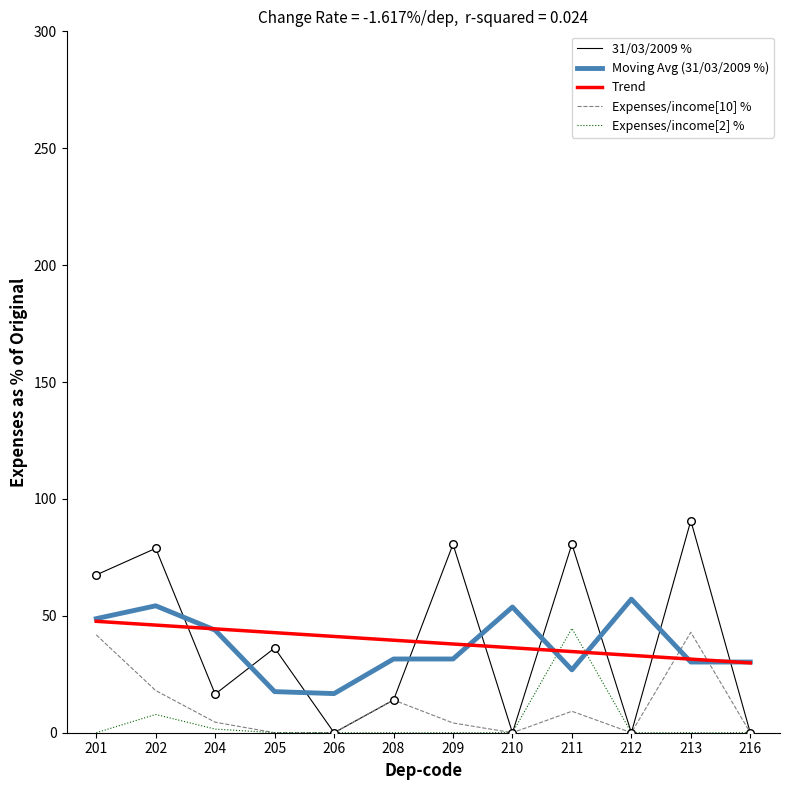

Is the value of Expenses/income[2] % at 212 greater than the value of Expenses/income[10] % at 213?

No